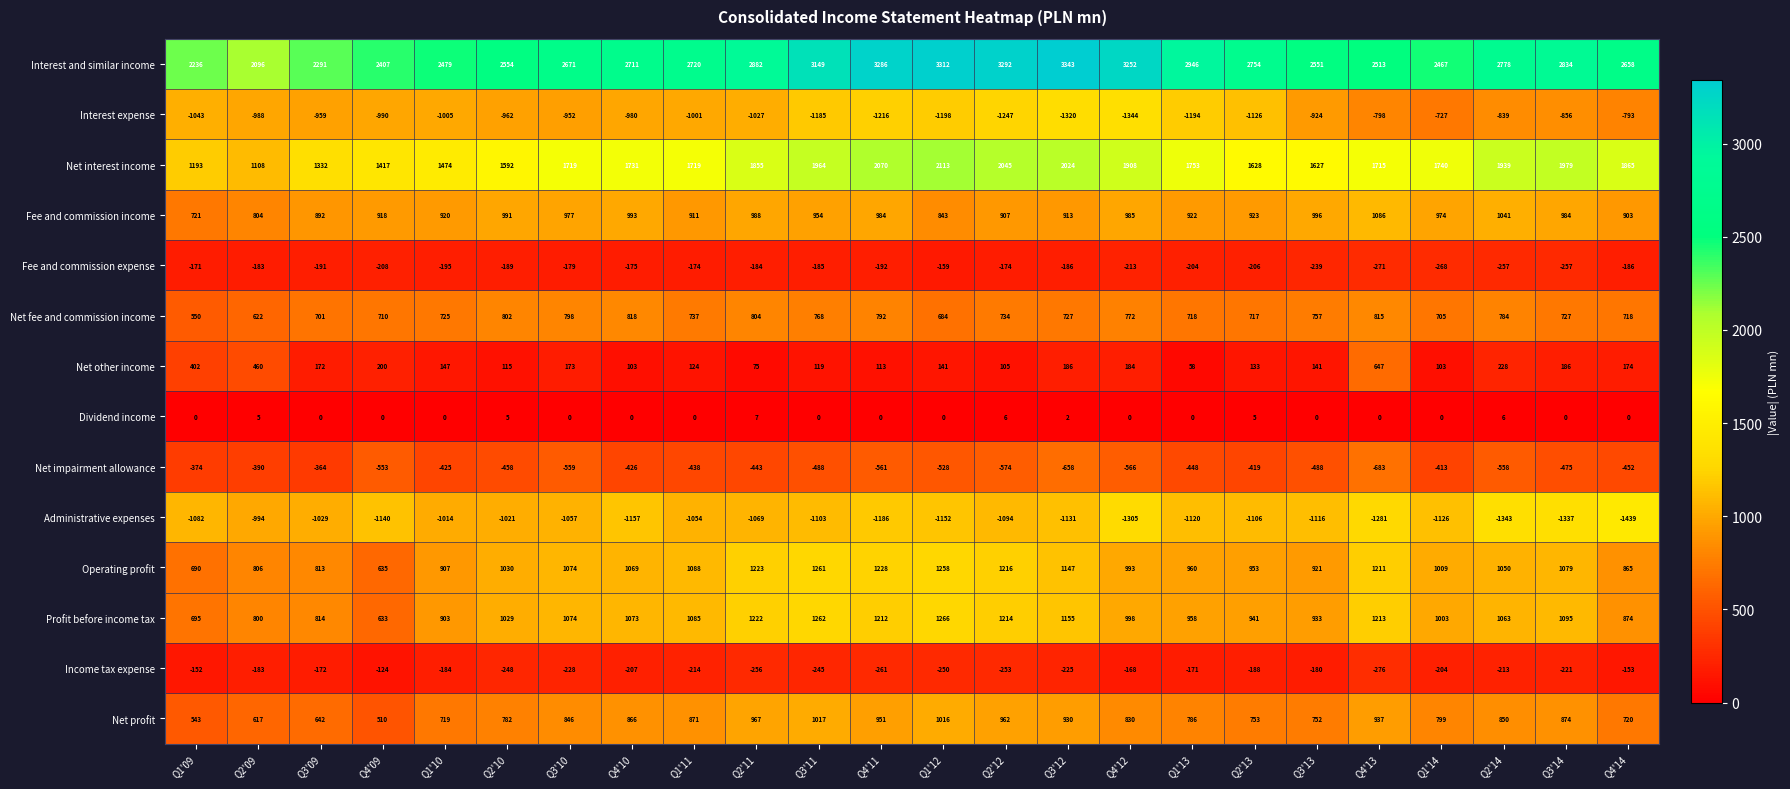

At which category does the chart reach its peak across all series?

Q3'12